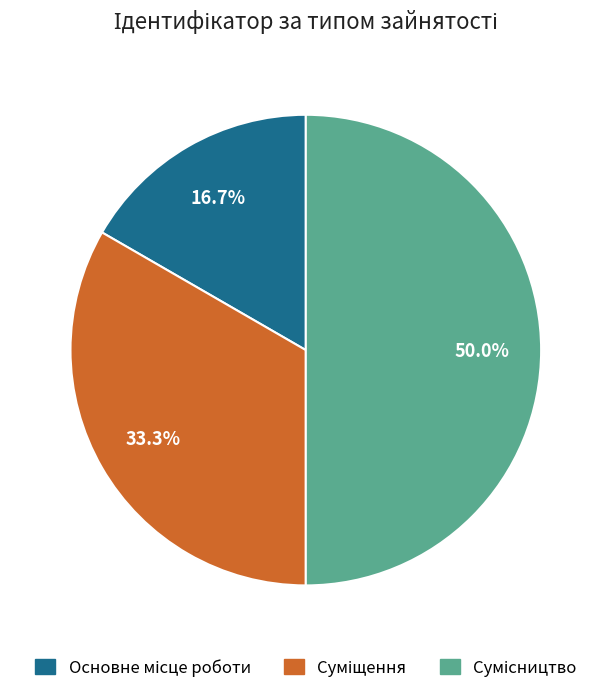

To the nearest percent, what is the difference between the Суміщення and Основне місце роботи slice percentages?

17%